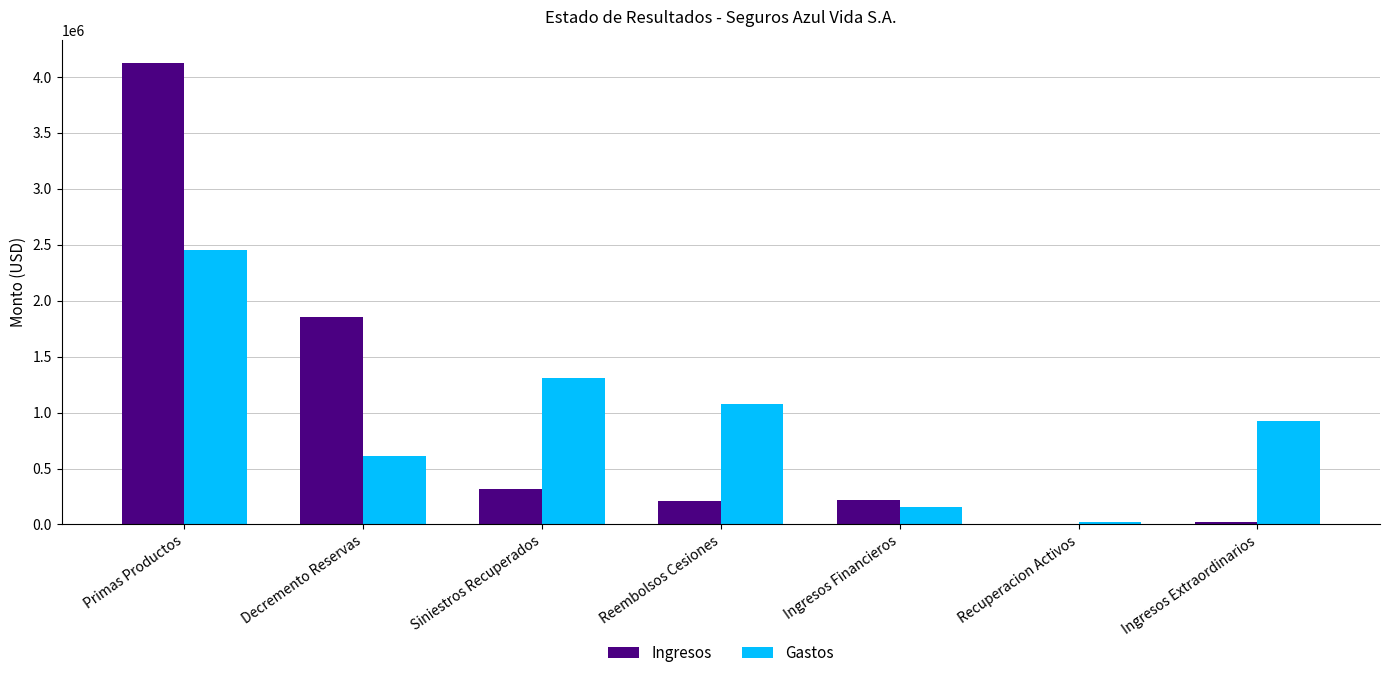

At which category is the sum across all series the highest?

Primas Productos